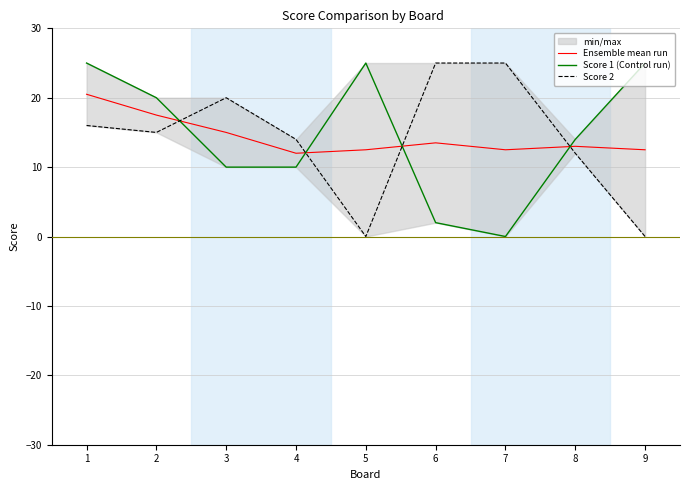

True or false: Score 1 (Control run) has a value of 2.7 at 6.

False